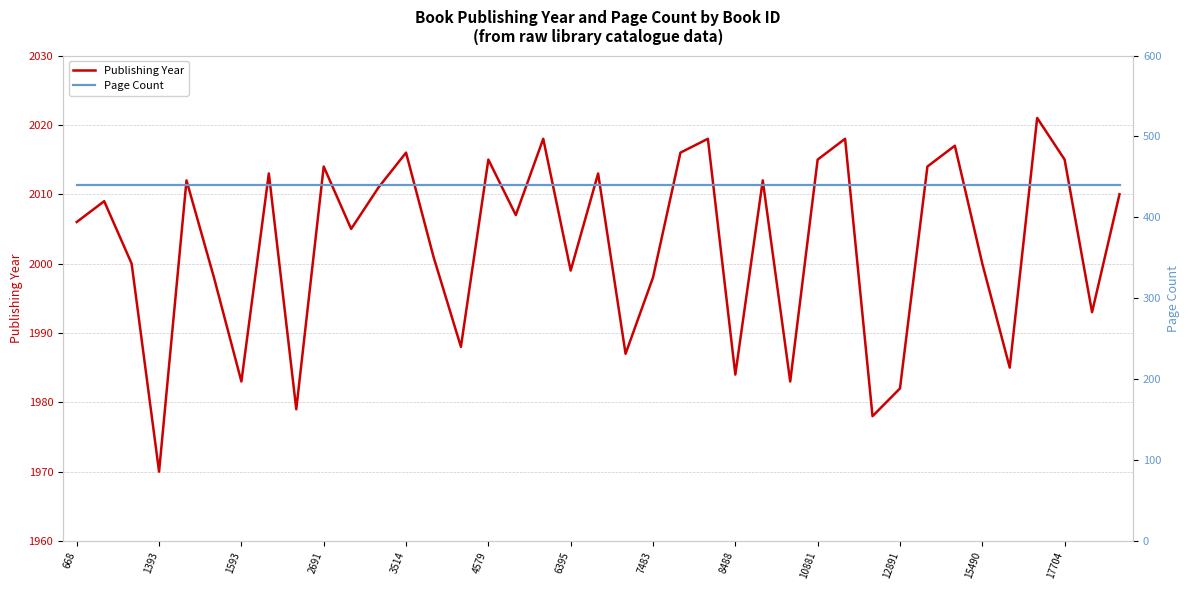

What is the maximum value for Publishing Year?

2021